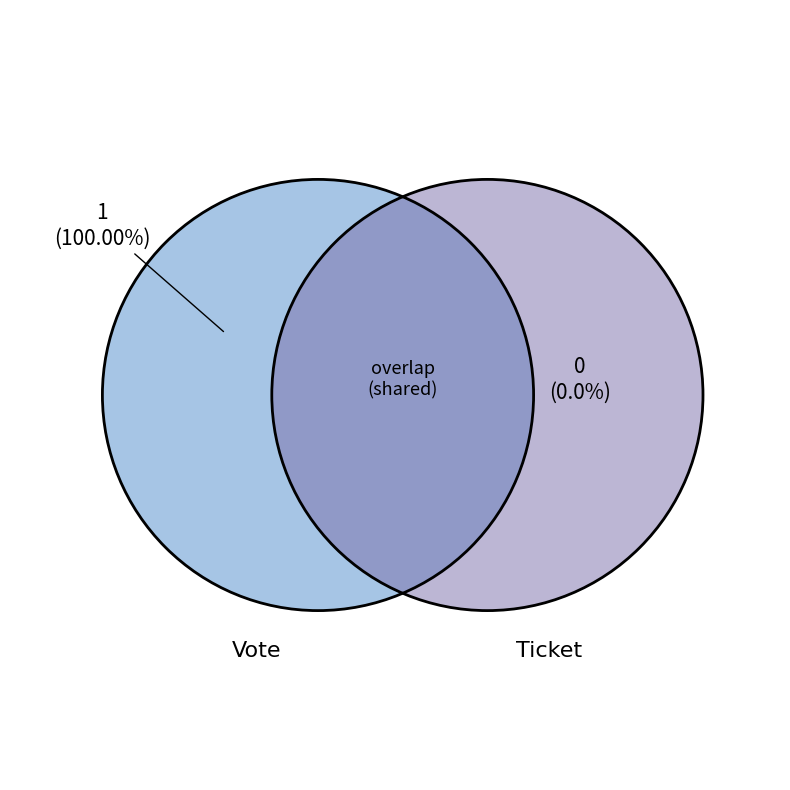

Does any single category account for the majority?

Yes